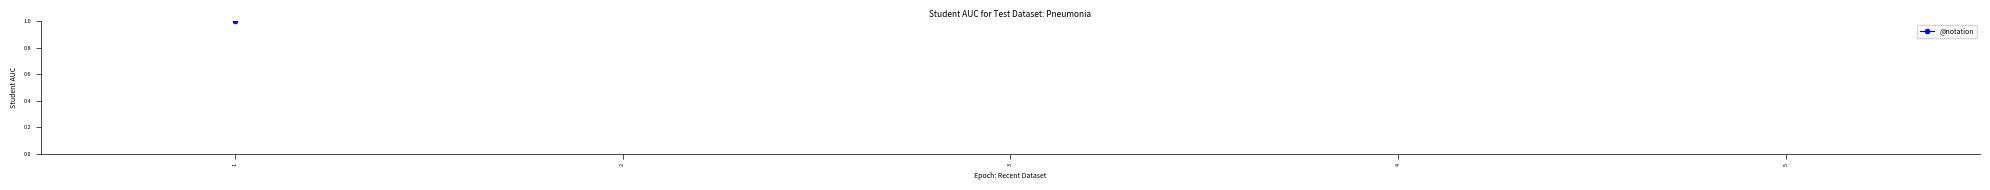

True or false: there are more than 2 points higher than both neighbors.

False